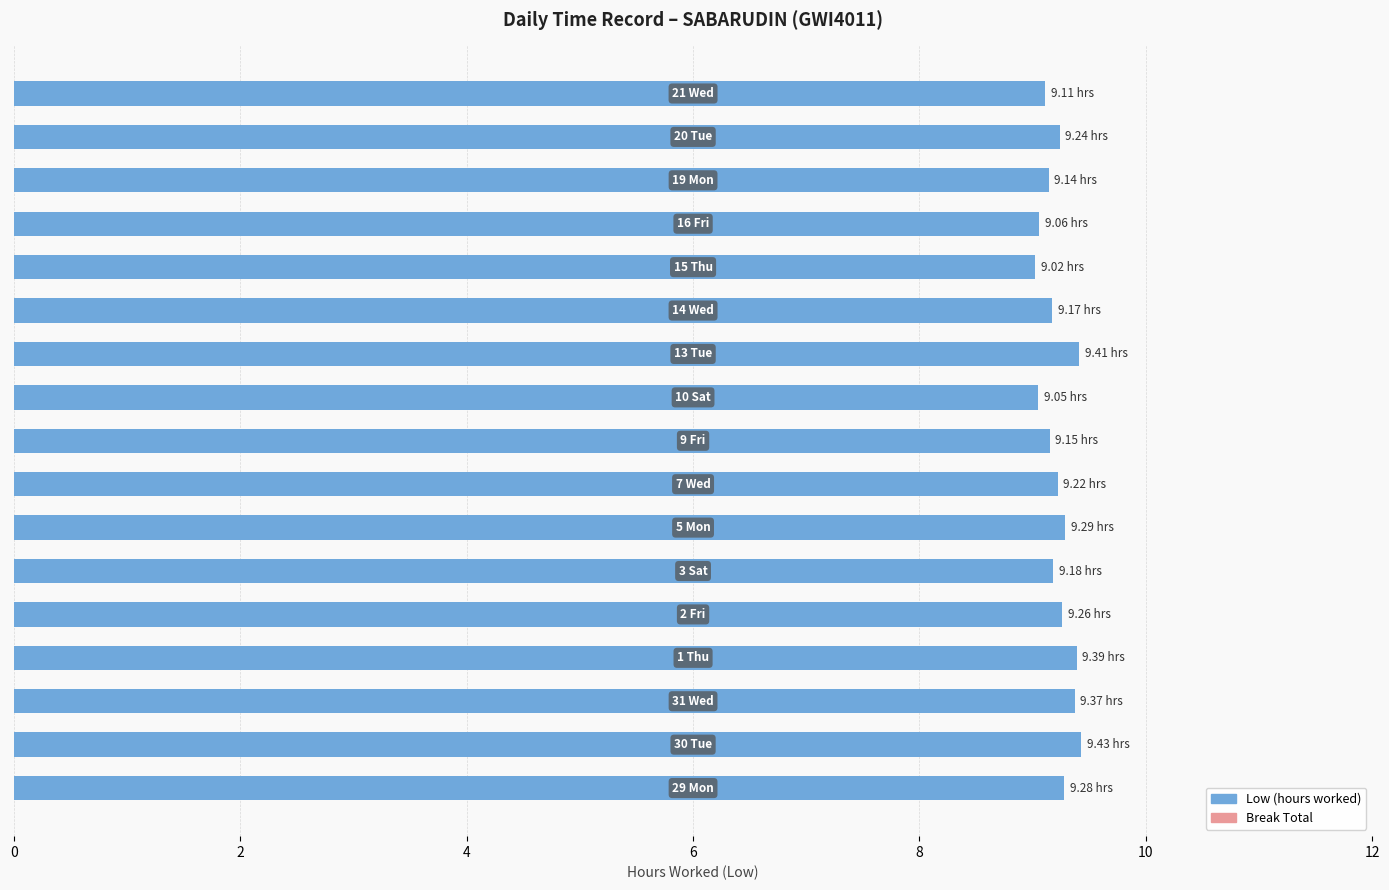

What is the average value?

9.2